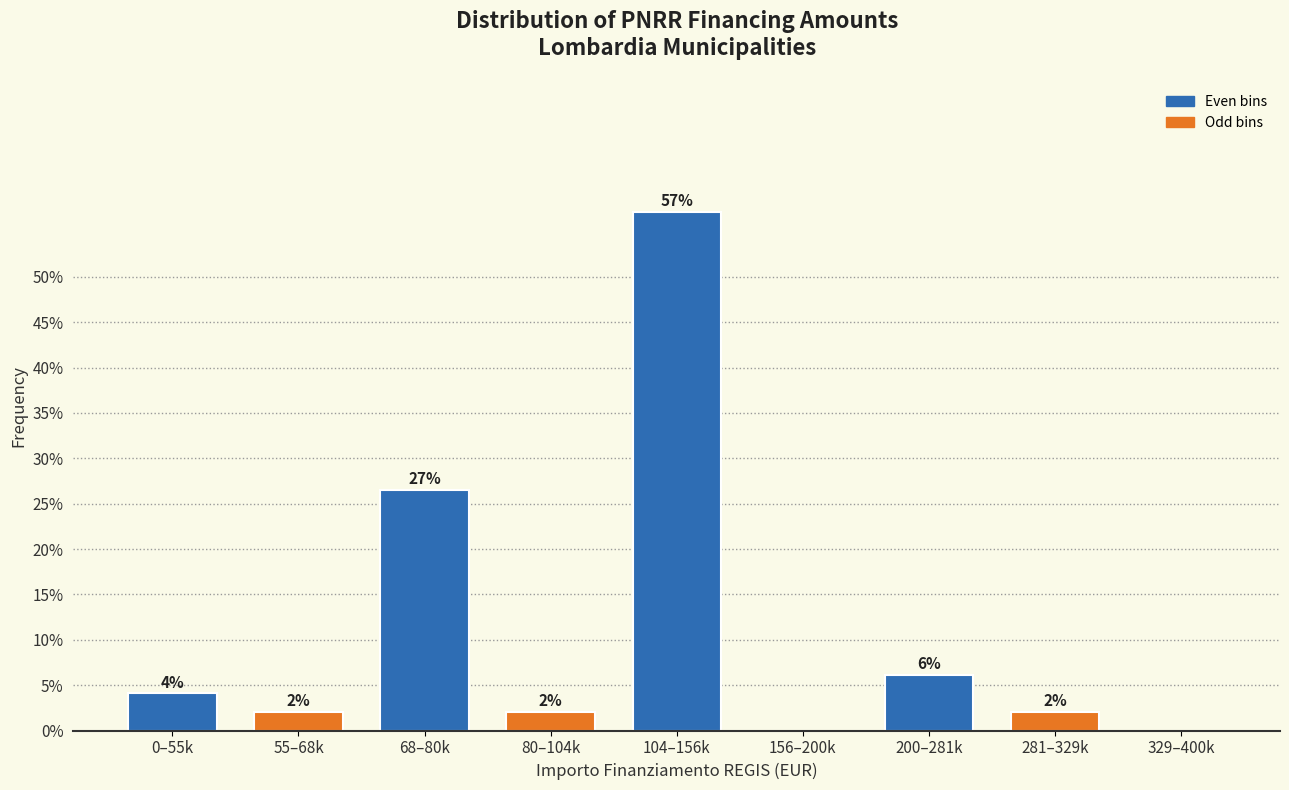

What is the sum of the values at 80–104k and 329–400k?

2.0